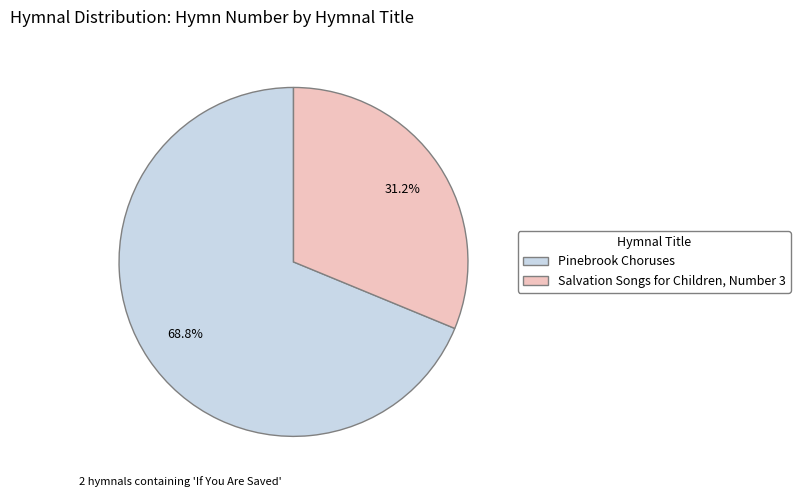

Count the number of slices in the pie.

2